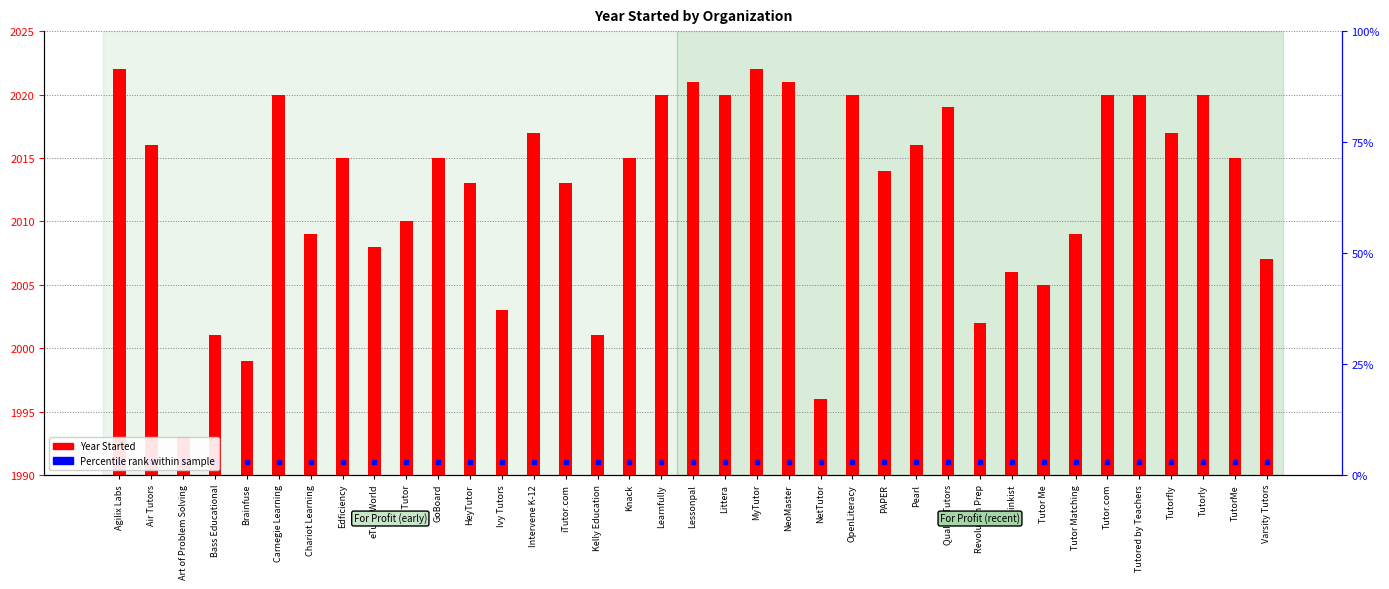

What is the sum of all values?

74460